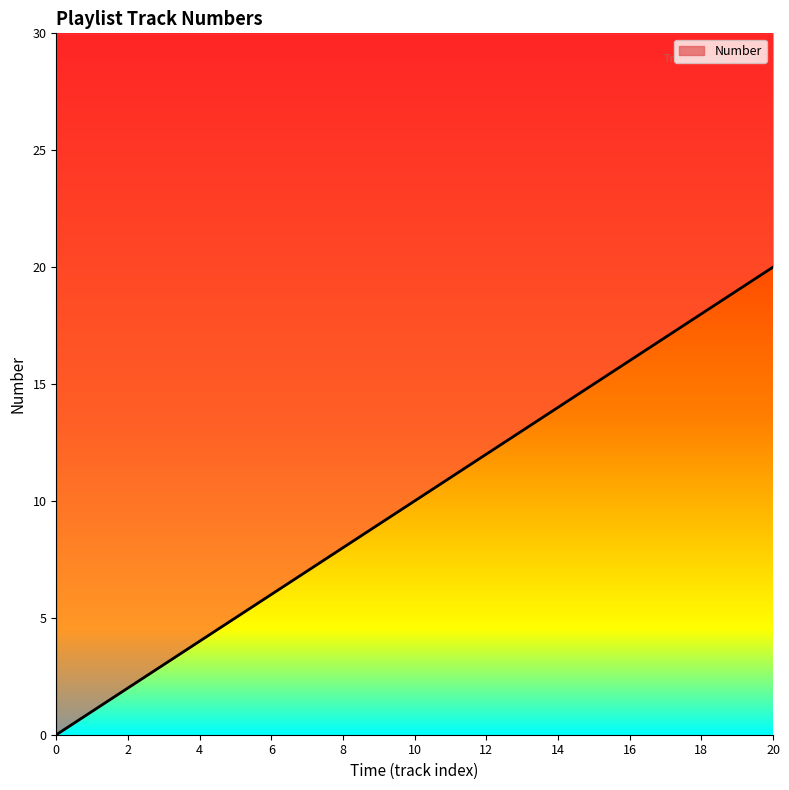

How many lines are shown in the chart?

1